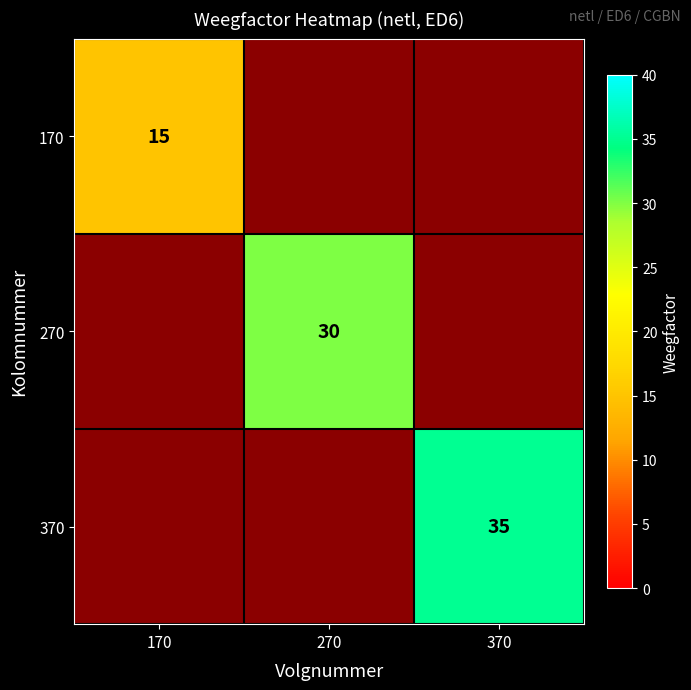

At how many categories does at least one series exceed 15?

2